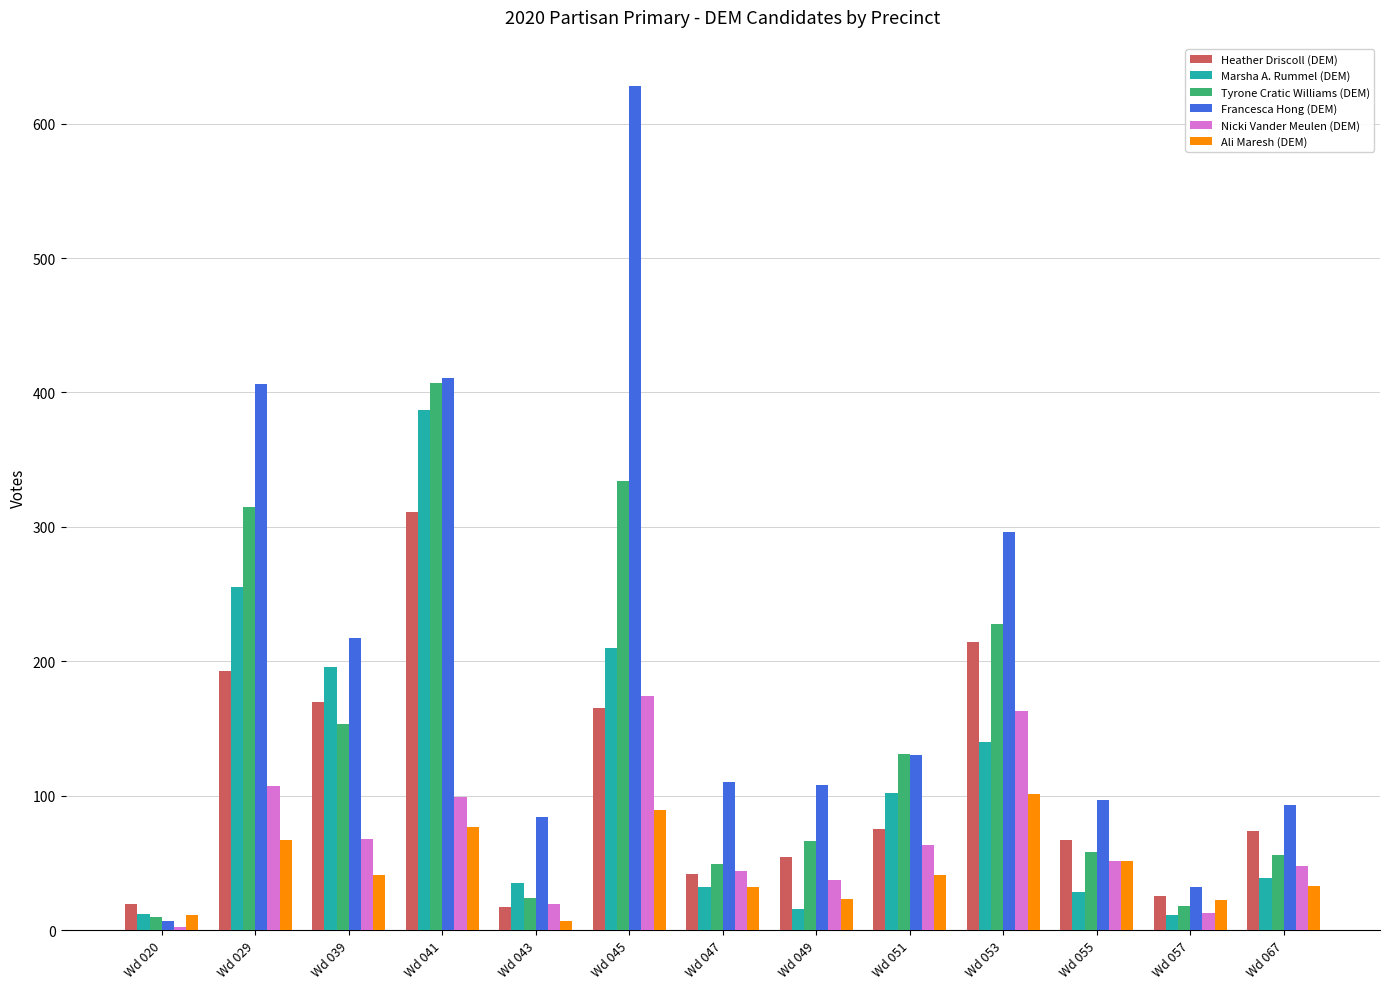

Which series changed the most between Wd 043 and Wd 067?

Heather Driscoll (DEM)